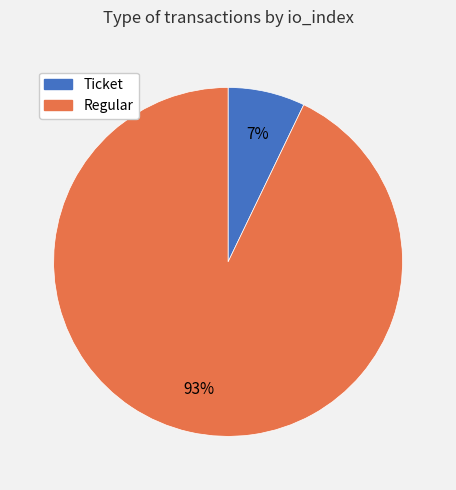

Is there any slice that represents more than half of the pie?

Yes